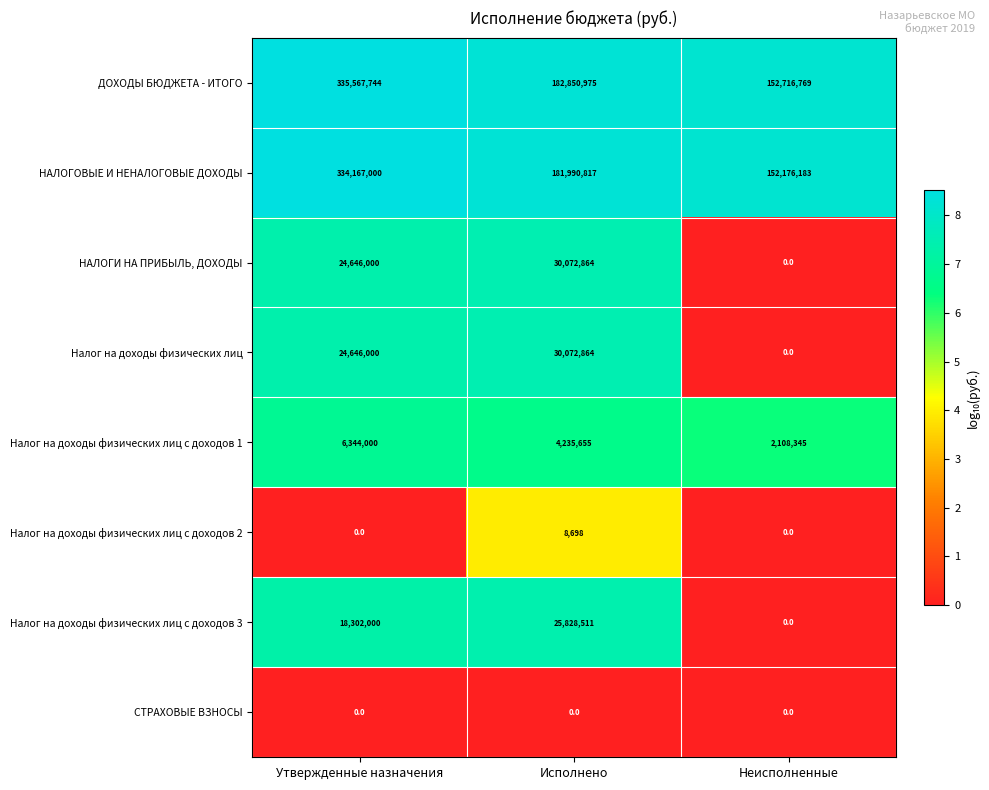

Which series changed the most between Исполнено and Неисполненные?

ДОХОДЫ БЮДЖЕТА - ИТОГО